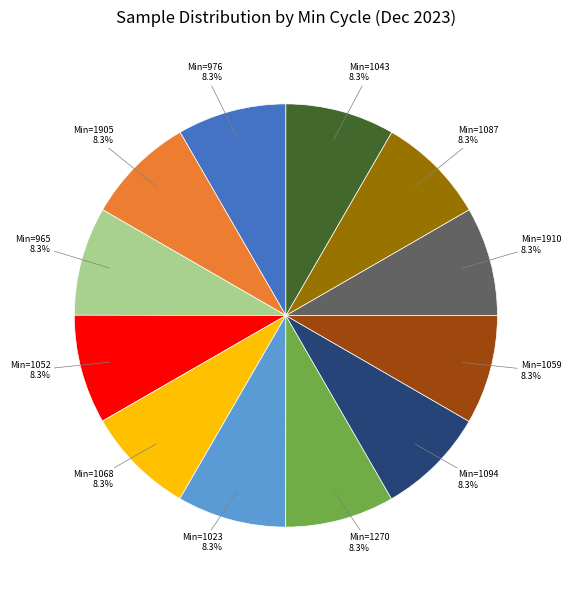

Does any single category account for the majority?

No